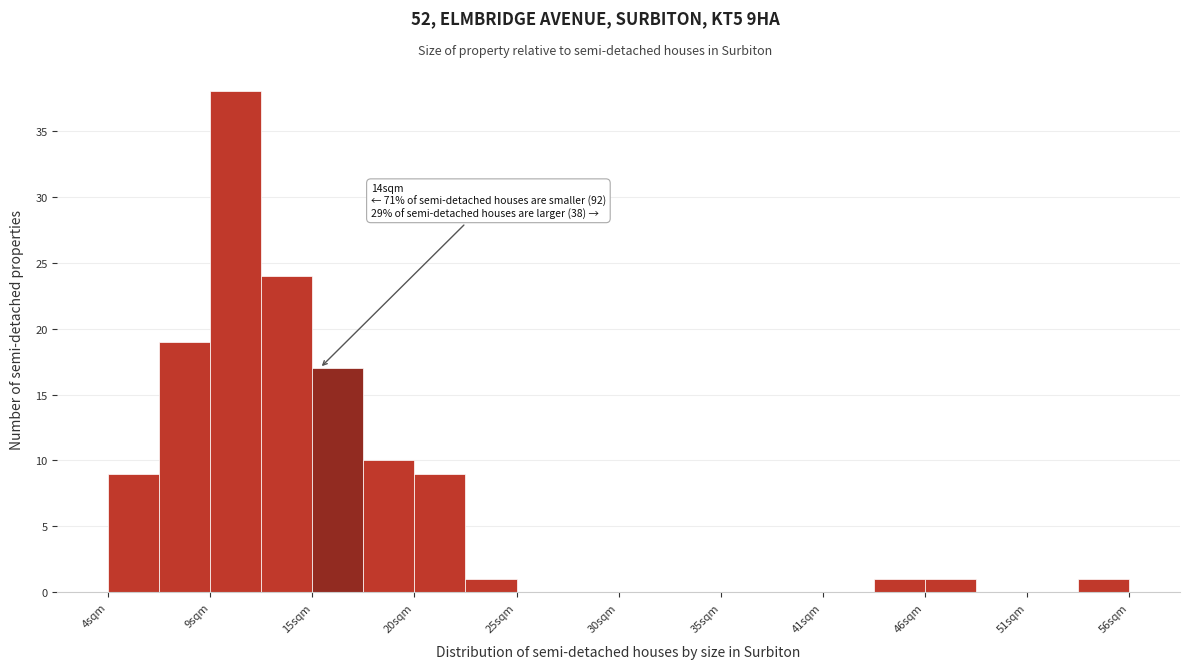

Around what value on the x-axis is the tallest bar? Give the approximate position of its centre, as read against the axis.

11